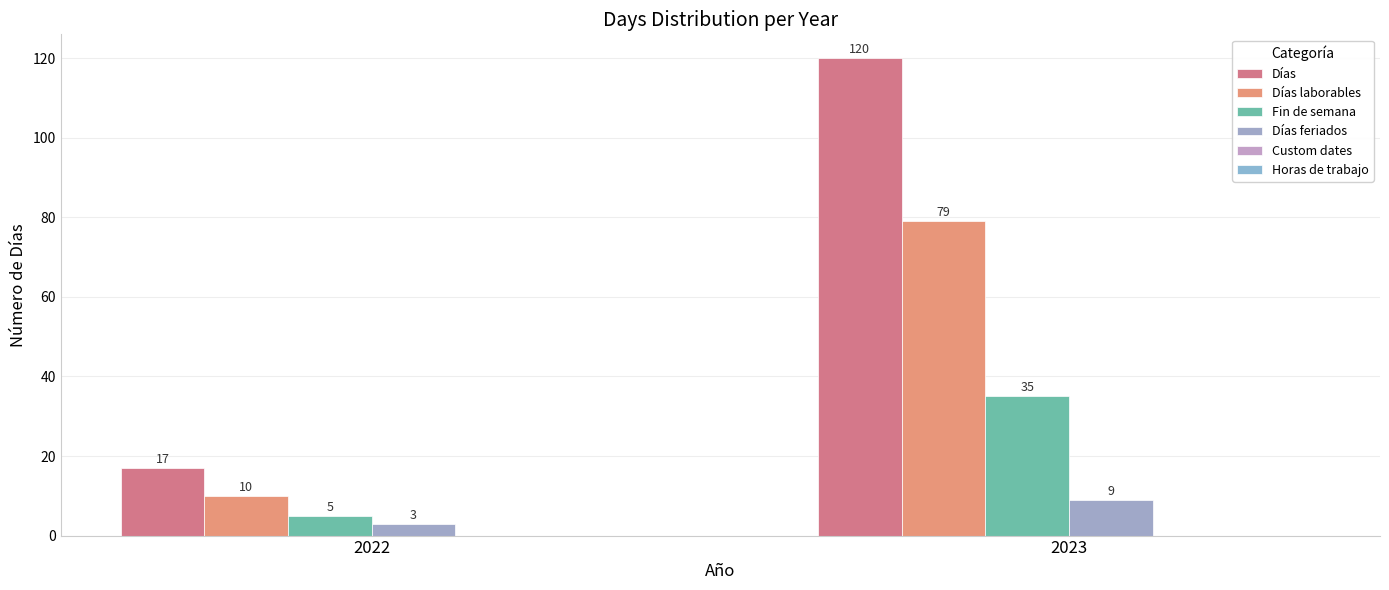

True or false: Días laborables has a value of 6 at 2022.

False